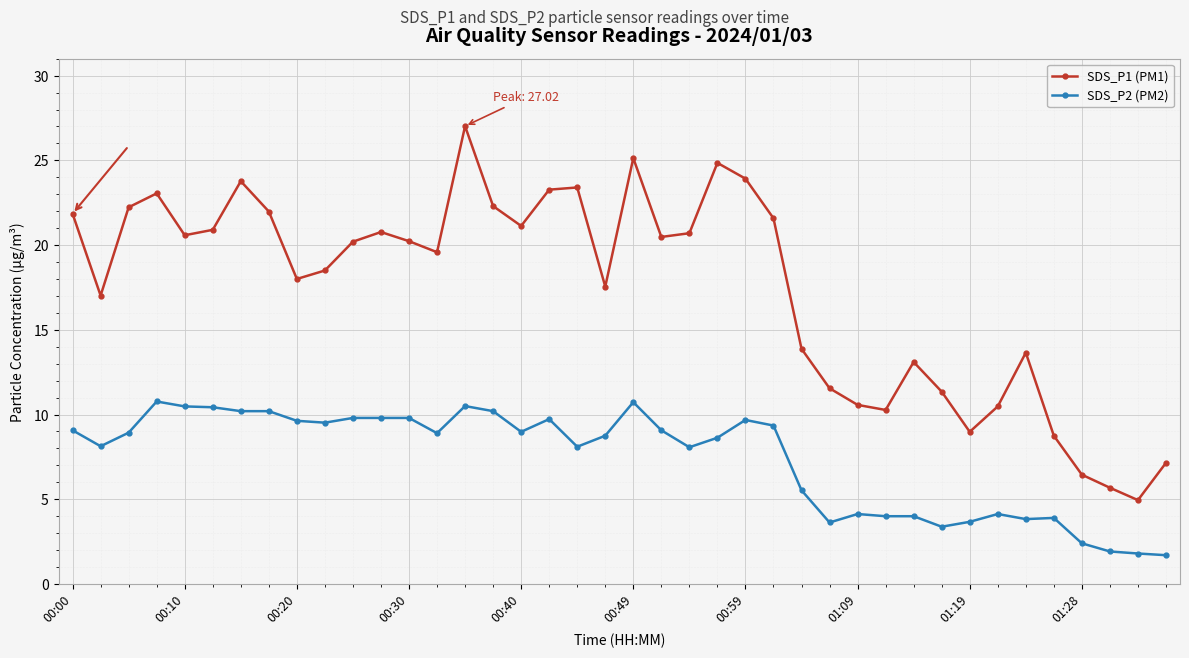

Which series has the largest range (max minus min)?

SDS_P1 (PM1)